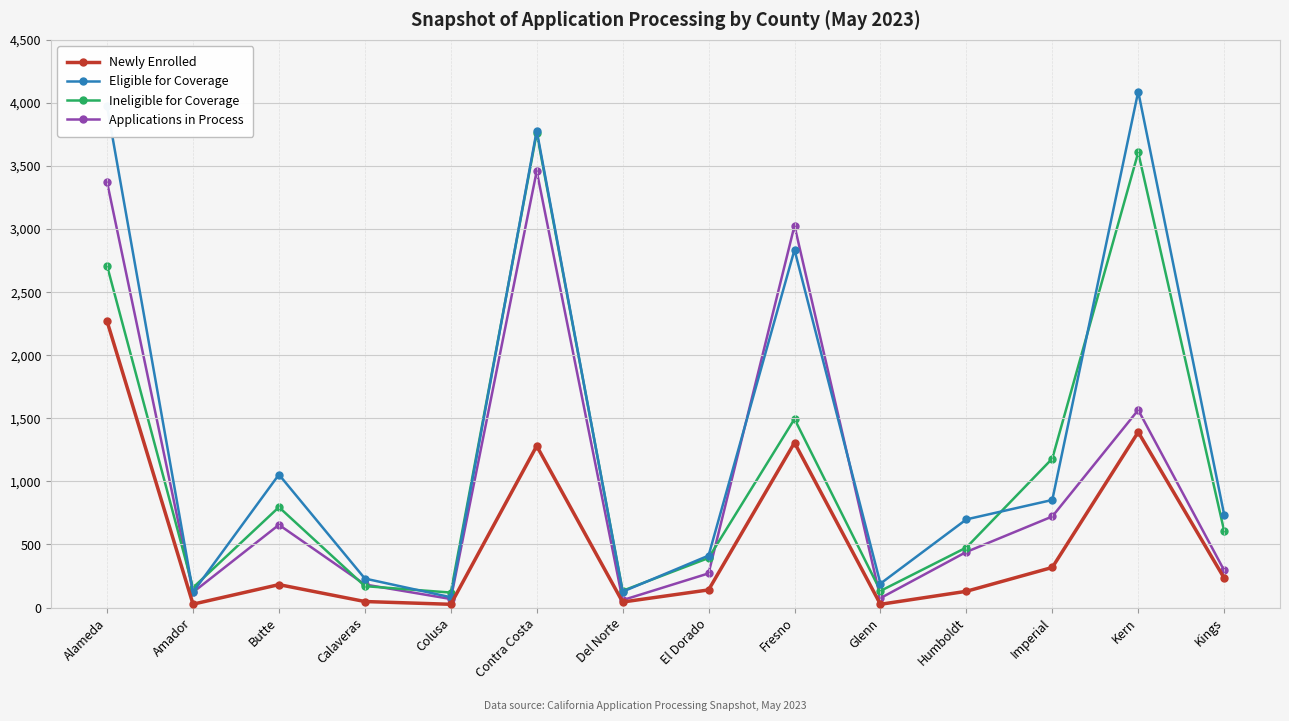

After their last crossing, which series has the higher values: Ineligible for Coverage or Eligible for Coverage?

Eligible for Coverage